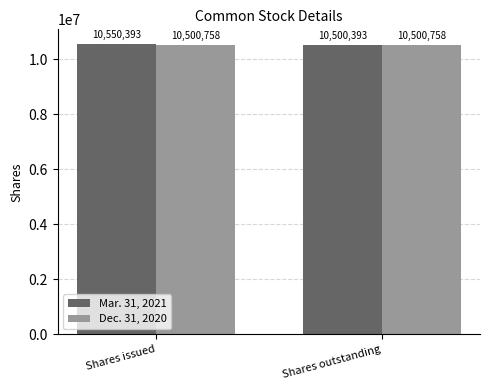

List the labels in order of Mar. 31, 2021 value, largest first.

Shares issued, Shares outstanding